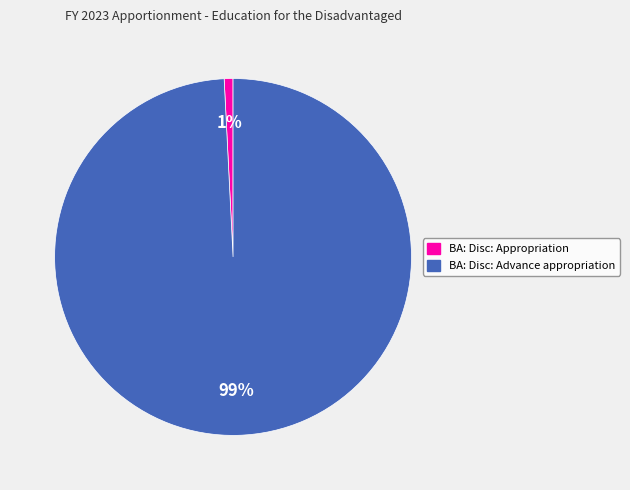

What is the largest slice in the pie chart?

BA: Disc: Advance appropriation